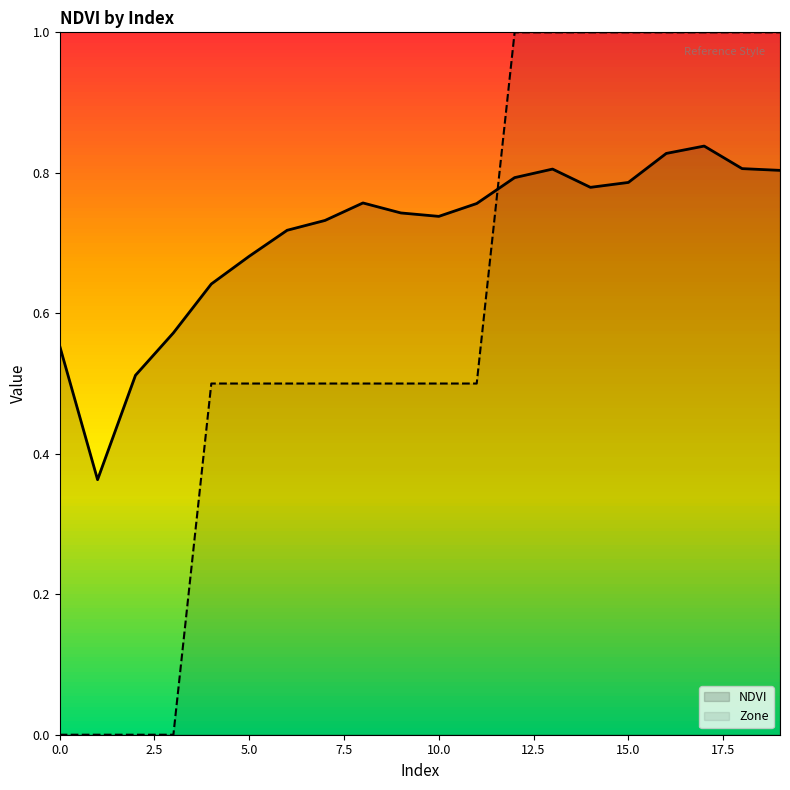

Reading left to right, transcribe all the data shown in this chart.

NDVI: 0=0.6	1=0.4	2=0.5	3=0.6	4=0.6	5=0.7	6=0.7	7=0.7	8=0.8	9=0.7	10=0.7	11=0.8	12=0.8	13=0.8	14=0.8	15=0.8	16=0.8	17=0.8	18=0.8	19=0.8
Zone: 0=0.0	1=0.0	2=0.0	3=0.0	4=0.5	5=0.5	6=0.5	7=0.5	8=0.5	9=0.5	10=0.5	11=0.5	12=1.0	13=1.0	14=1.0	15=1.0	16=1.0	17=1.0	18=1.0	19=1.0